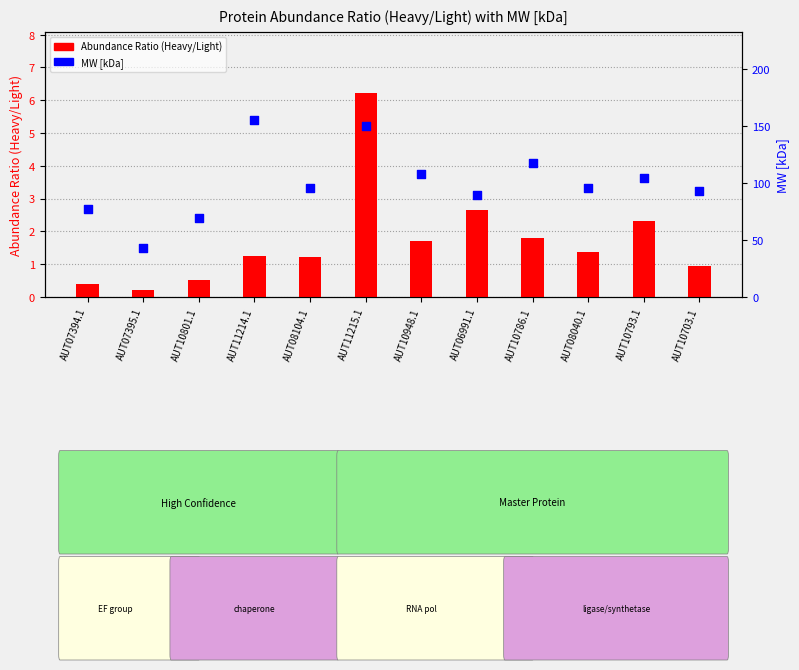

Which series has the largest total across all categories?

MW [kDa]